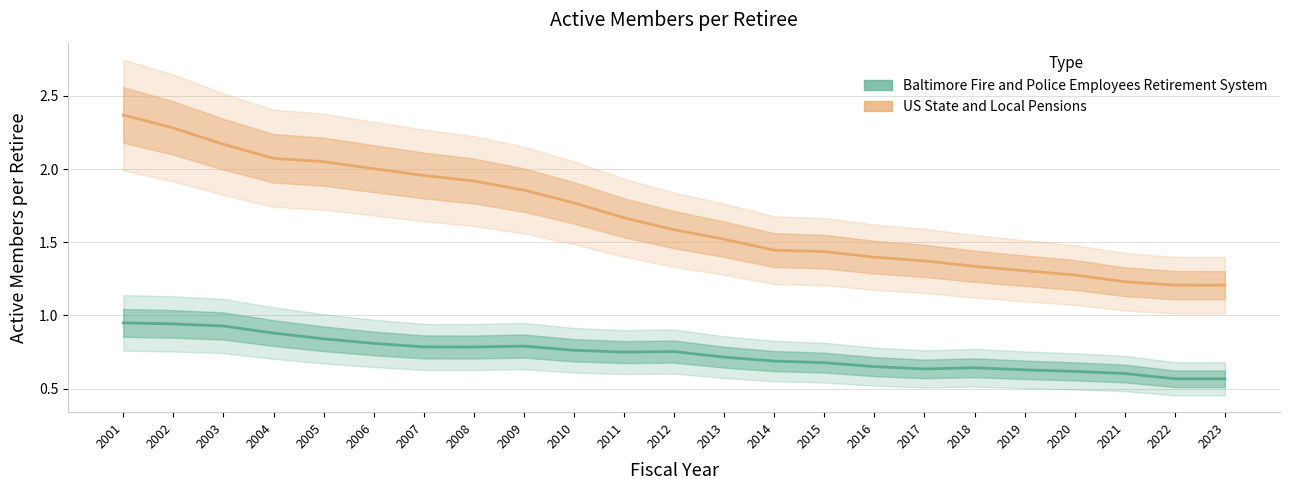

What is the difference between the maximum and second lowest values in the US State and Local Pensions series?

1.2